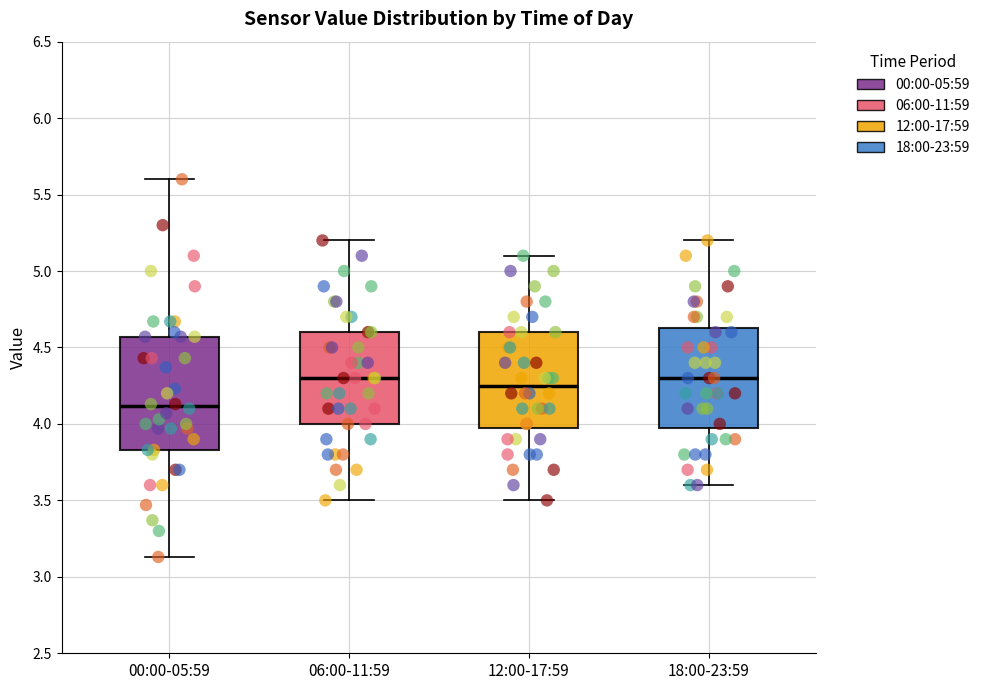

Where is the upper edge of the box for 18:00-23:59 on the y-axis? The values are not printed on the chart, so give them approximately, as read against the axis.

4.65